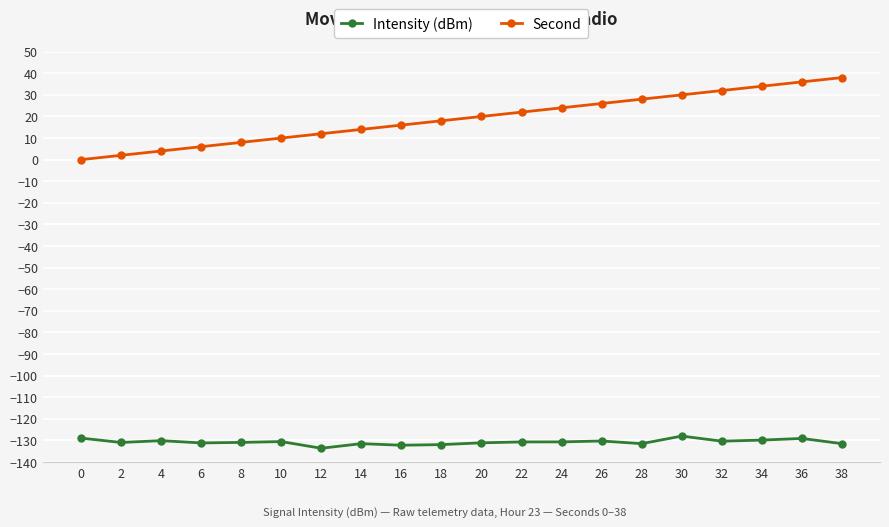

What are all the series names shown in the legend?

Intensity (dBm), Second